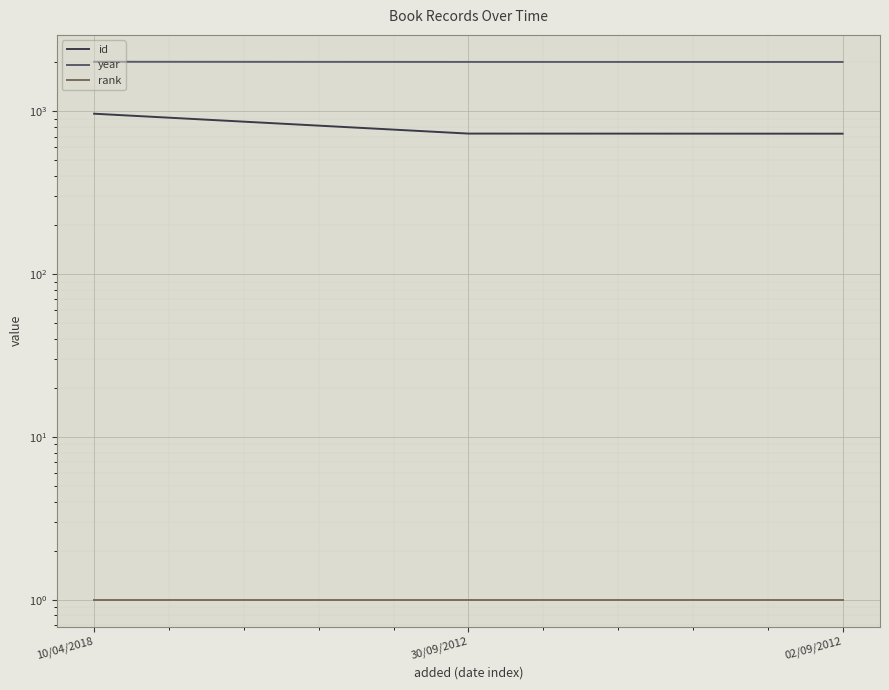

How many values in the year series are below 2012?

1